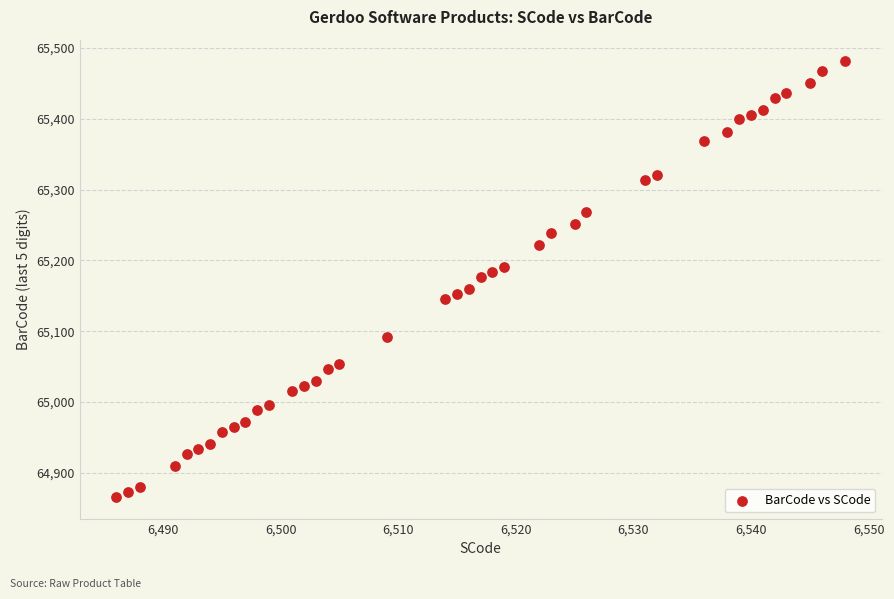

What is the range of X values (max minus min)?

62